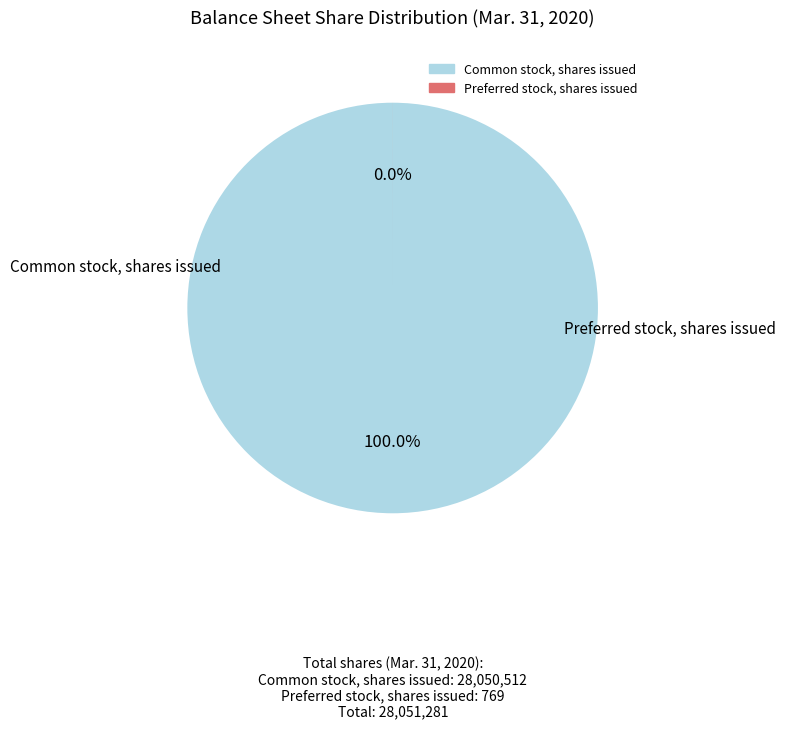

Combined, do Common stock, shares issued and Preferred stock, shares issued account for over 50%?

Yes